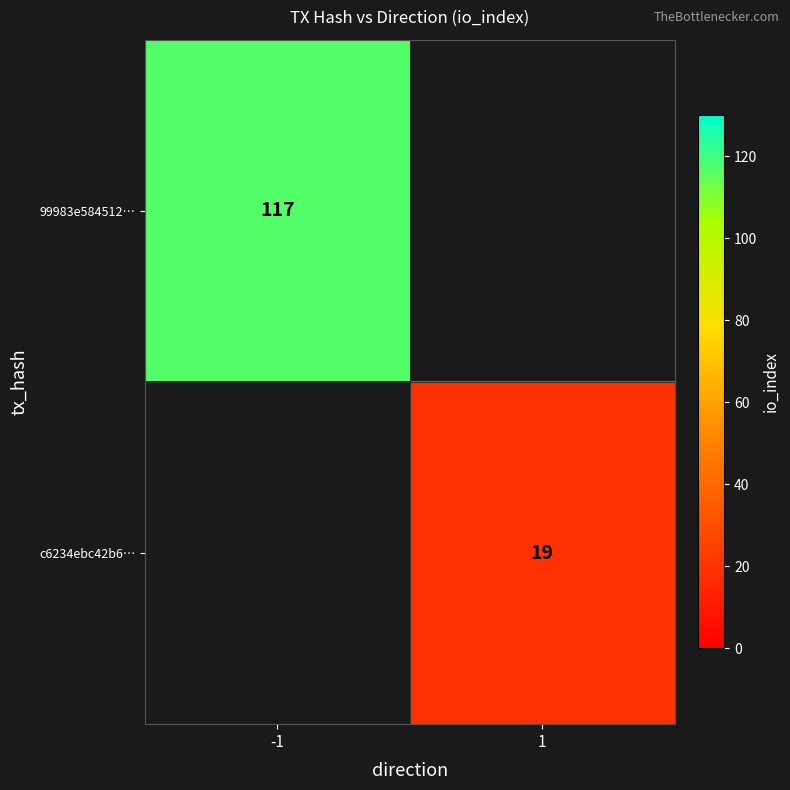

What is the minimum value shown in the chart?

19.0